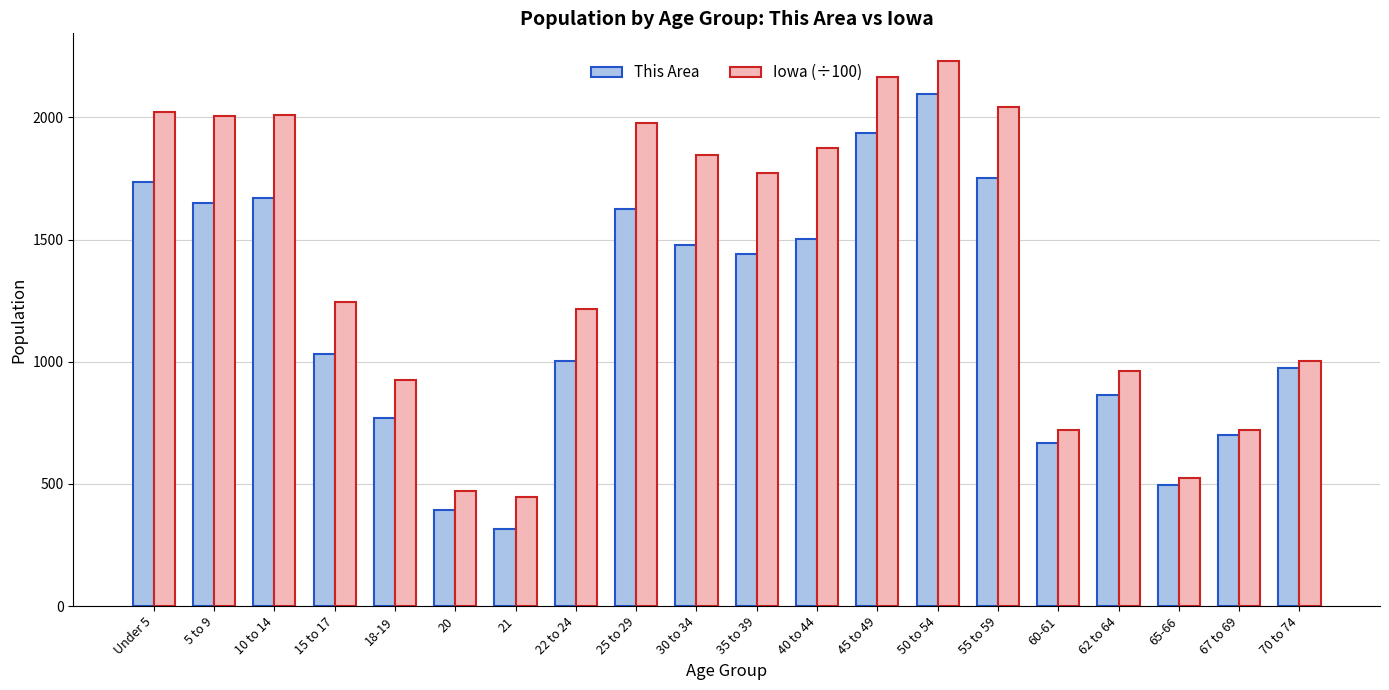

True or false: Iowa (÷100) has a value of 549.7 at 45 to 49.

False